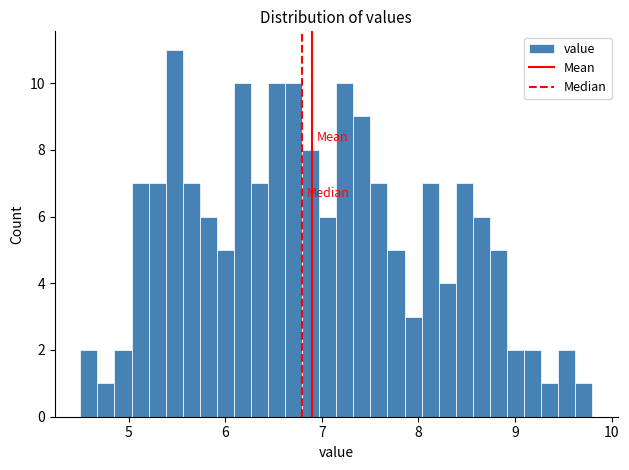

Read against the x-axis, roughly where is the centre of the tallest bar?

5.5